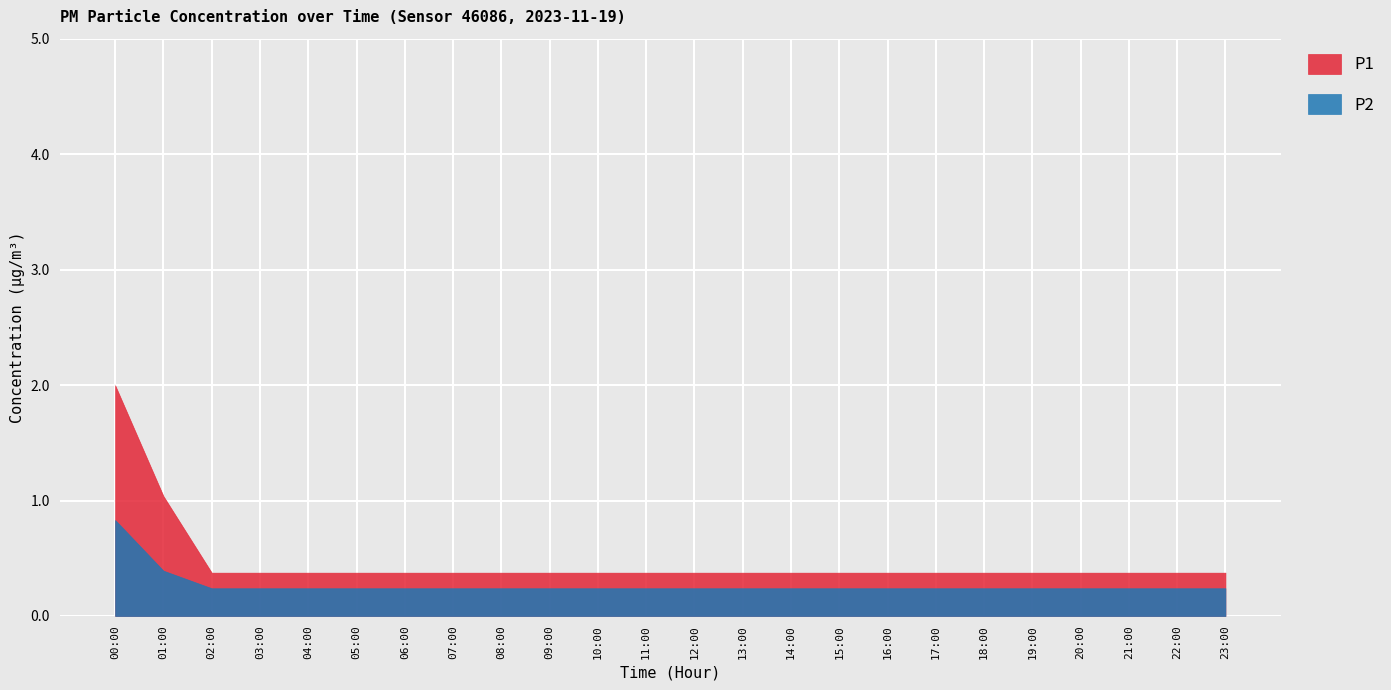

How many series are shown in this chart?

2